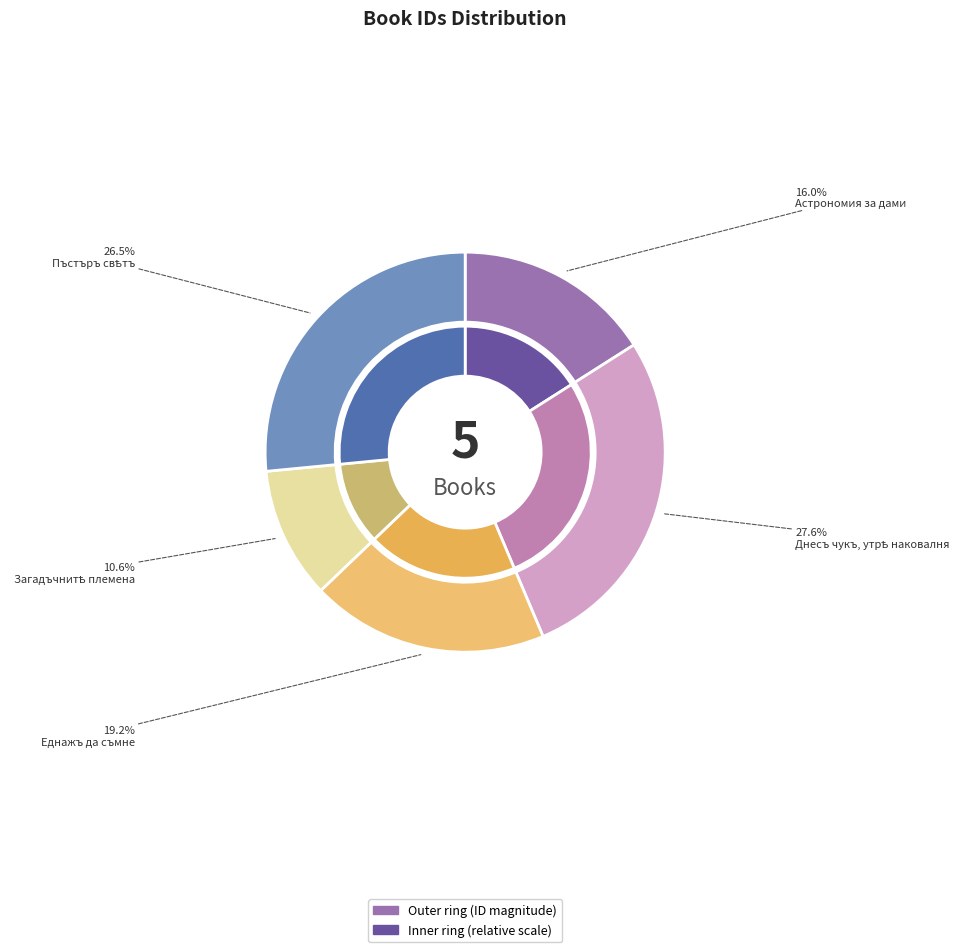

To the nearest percent, what is the combined percentage of Астрономия за дами and Загадъчнитѣ племена?

27%